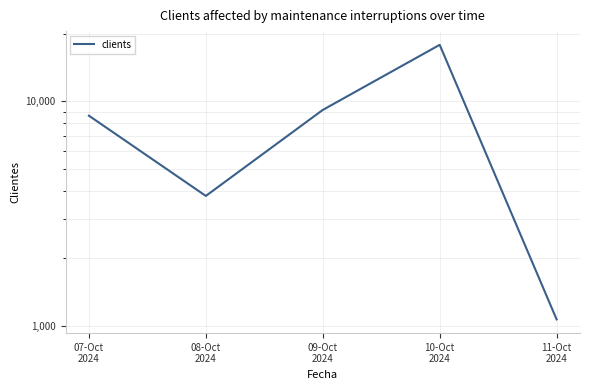

Does the chart have visible grid lines?

Yes